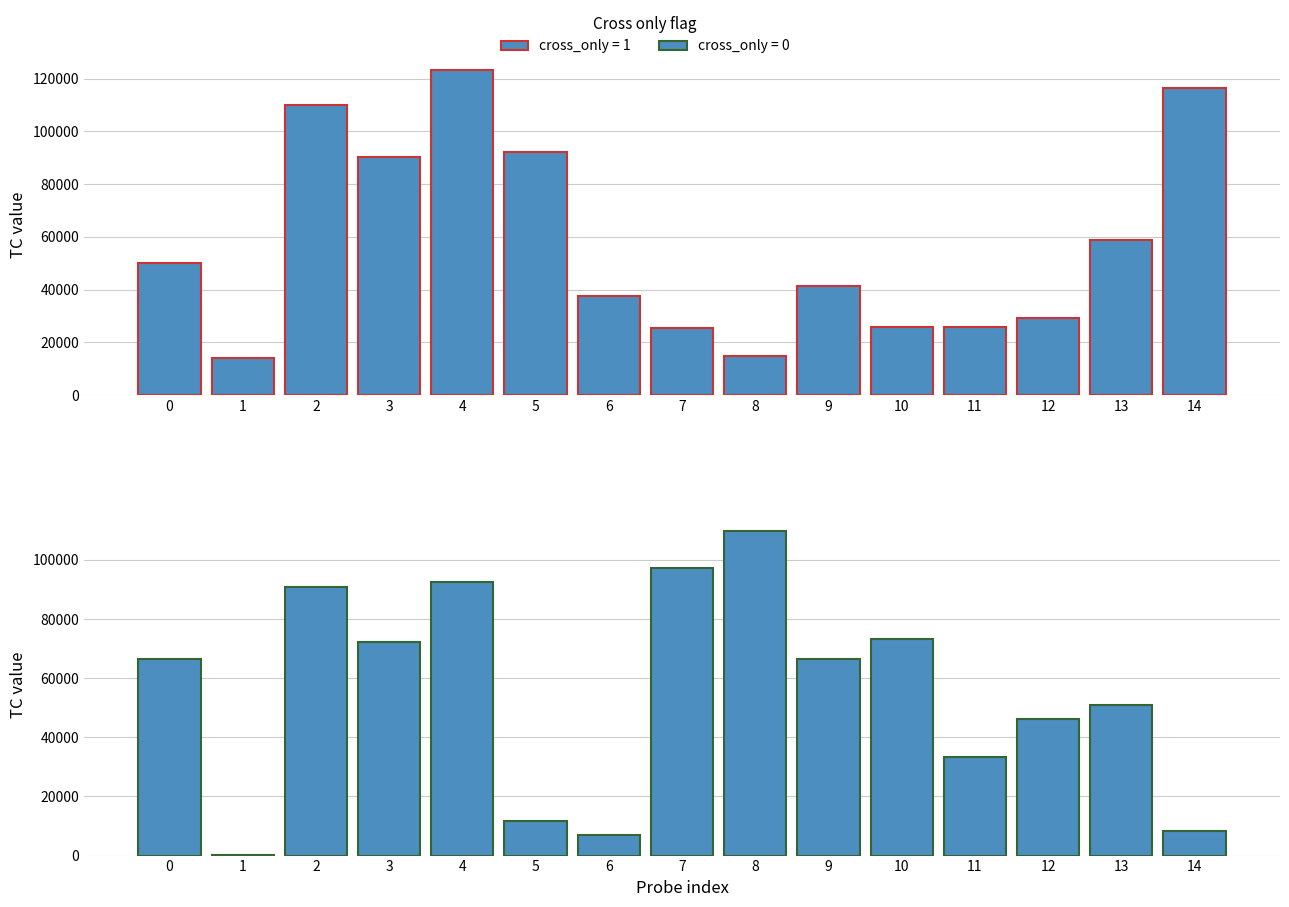

Which series has the largest total across all categories?

cross_only=1 (TC)